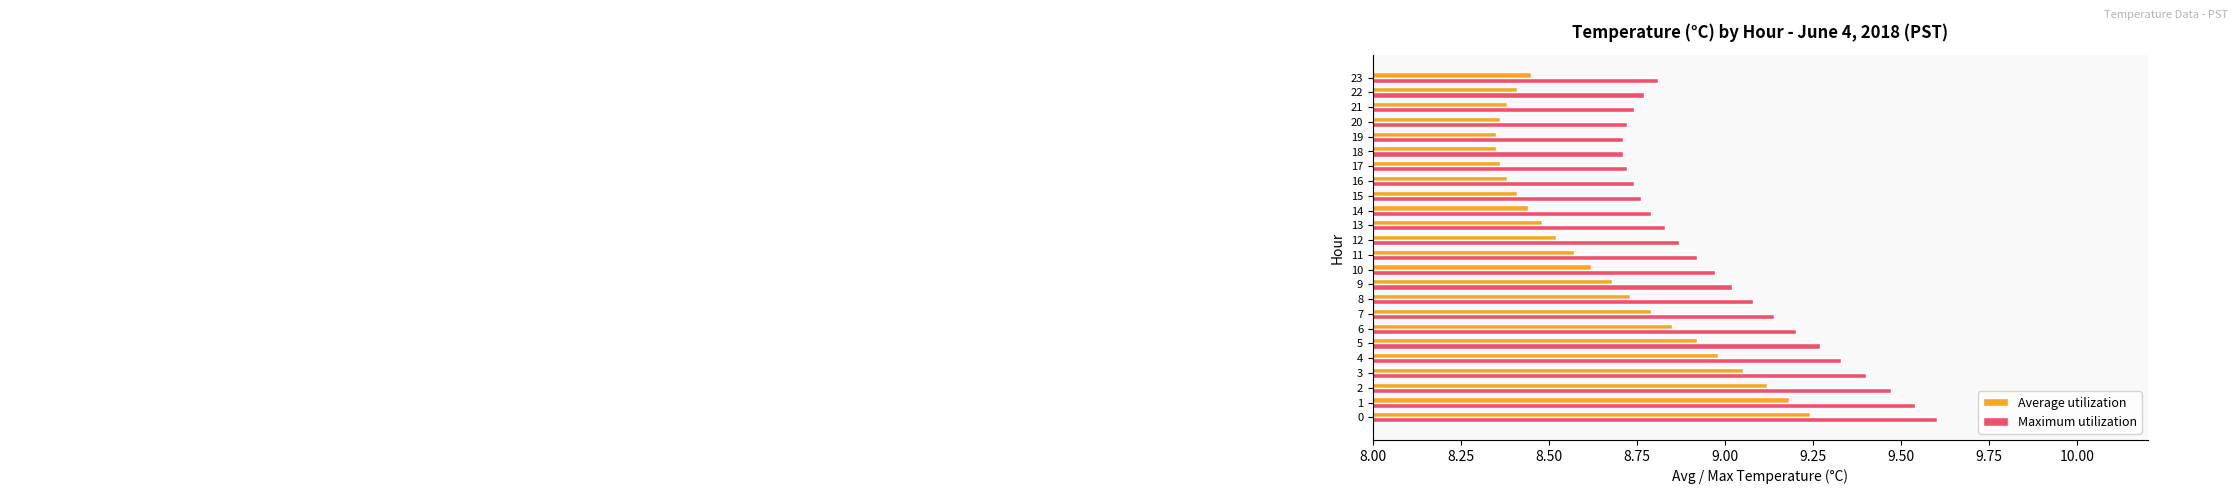

What is the total value across all series at 19?

17.1